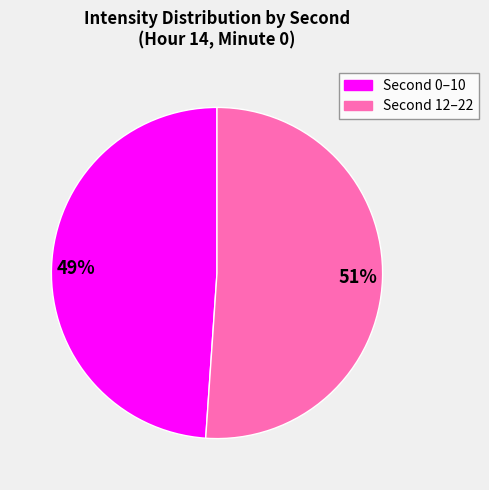

To the nearest percent, what is the difference between the largest and smallest slice percentages?

2%